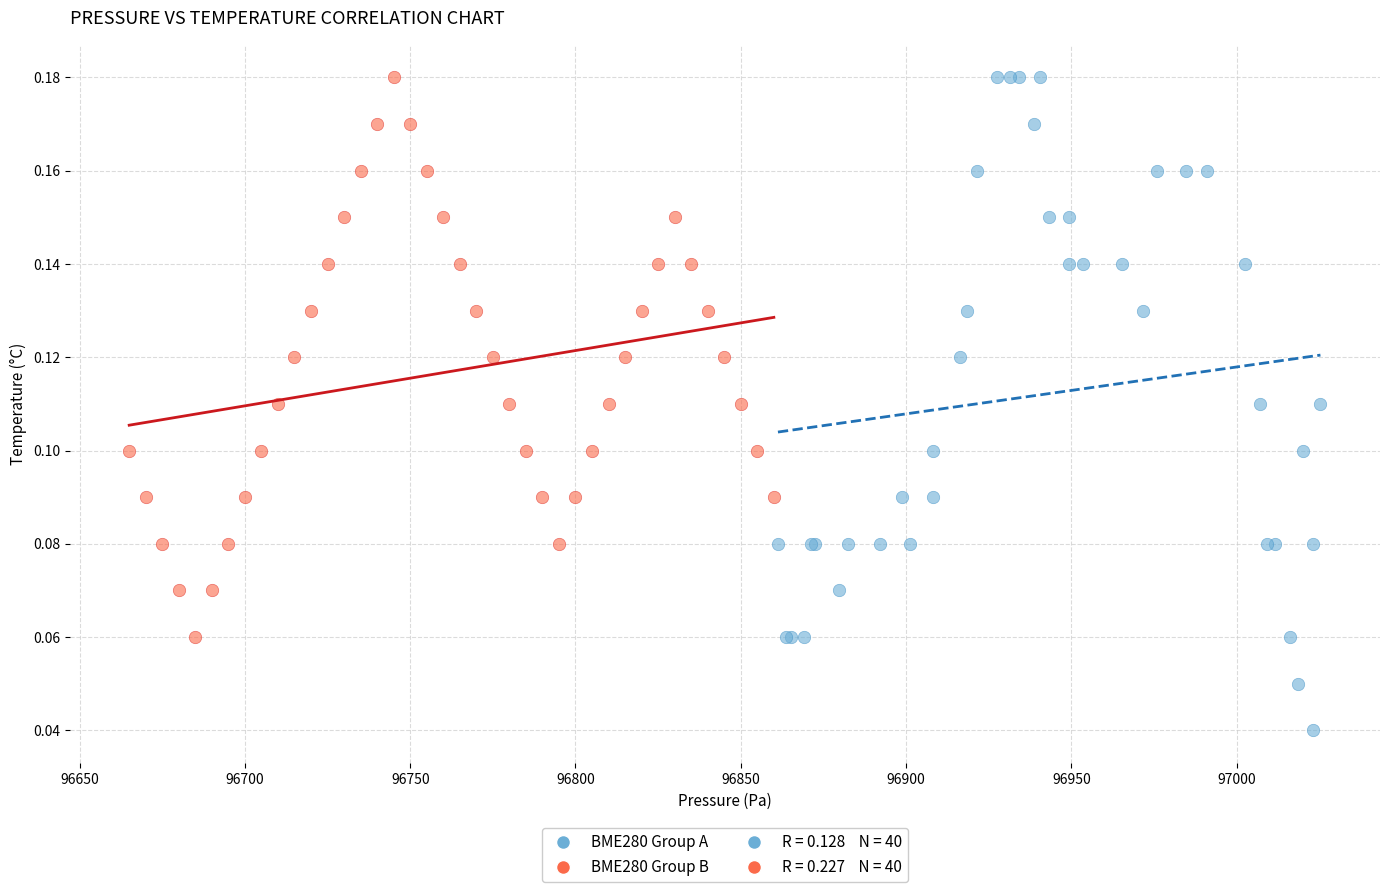

Which series has the widest spread of Y values?

BME280 Group A